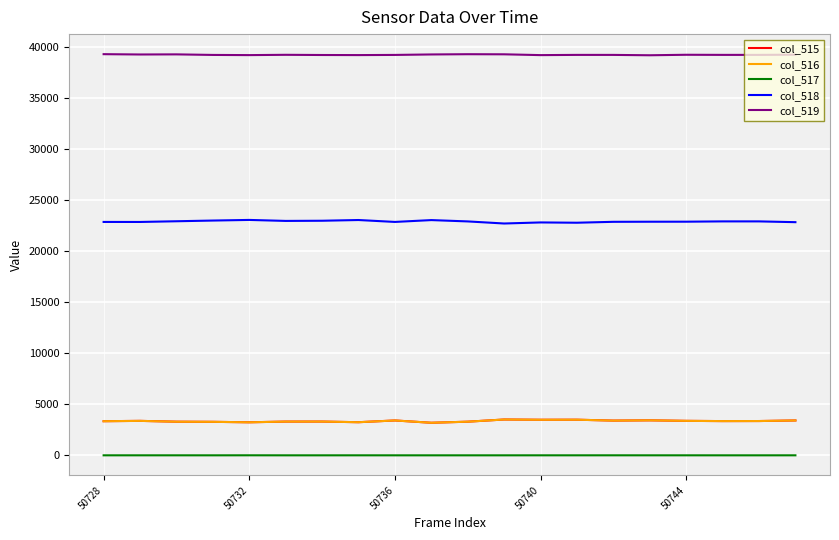

What is the minimum value for col_518?

22721